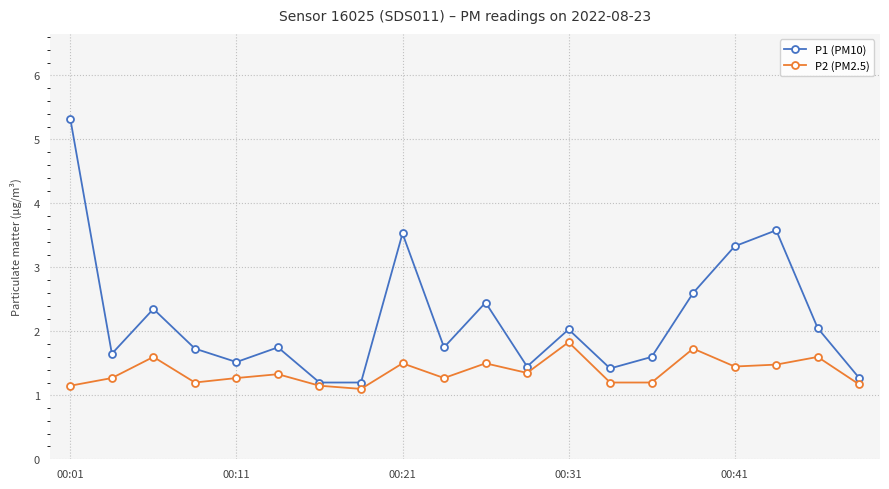

What is the lowest value of the P1 (PM10) series?

1.2